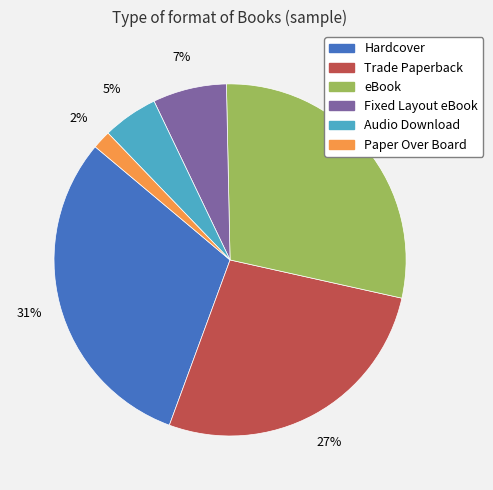

To the nearest percent, what is the difference between the largest and smallest slice percentages?

29%